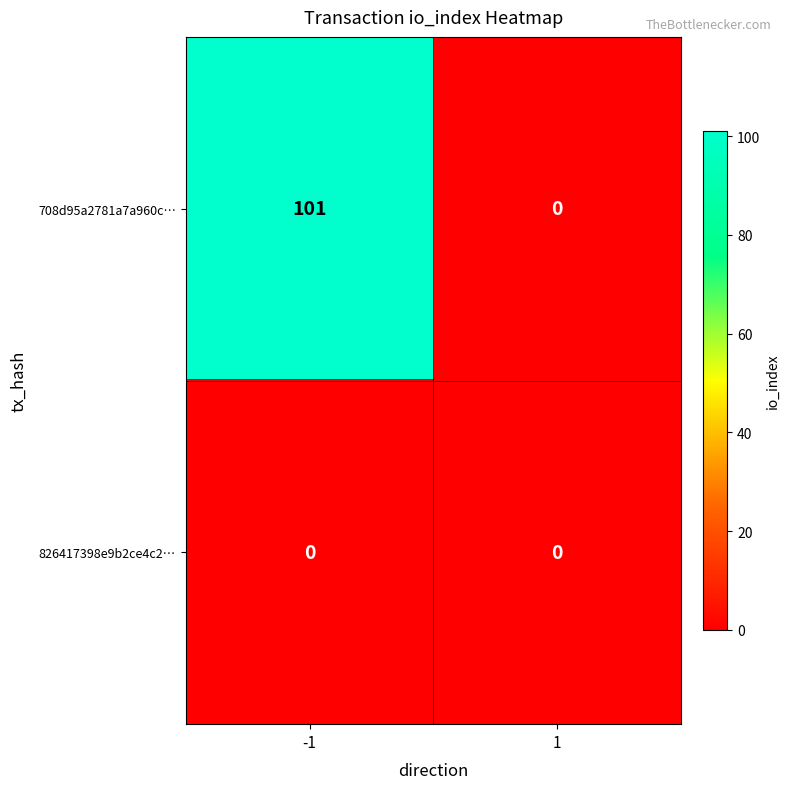

How many data points does each series have?

2